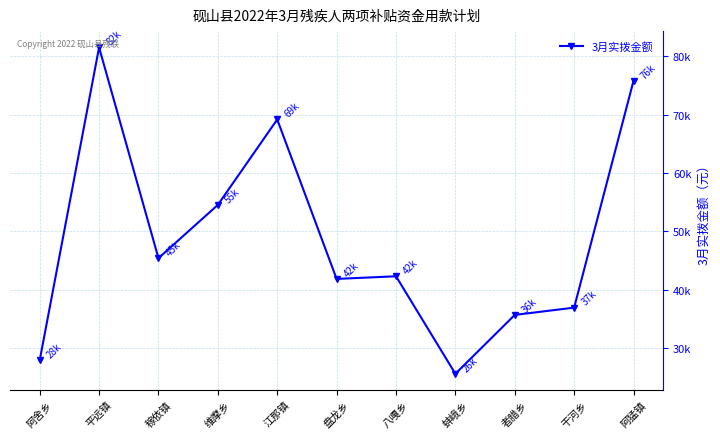

Reading left to right, transcribe all the data shown in this chart.

阿舍乡=27900	平远镇=81510	稼依镇=45410	维摩乡=54540	江那镇=69170	盘龙乡=41860	八嘎乡=42310	蚌峨乡=25610	者腊乡=35690	干河乡=36940	阿猛镇=75790